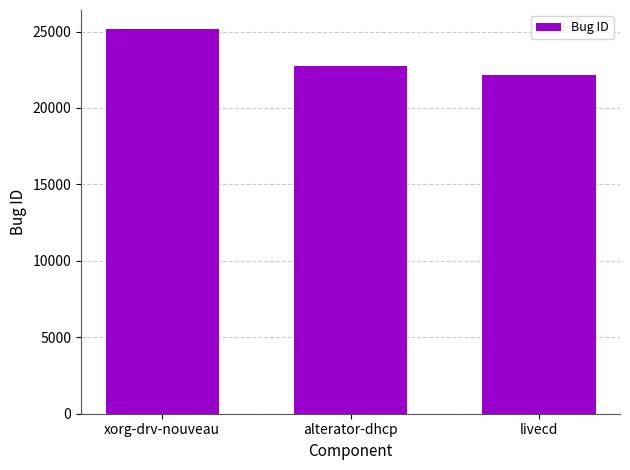

Is it true that the value at alterator-dhcp is 38672?

False